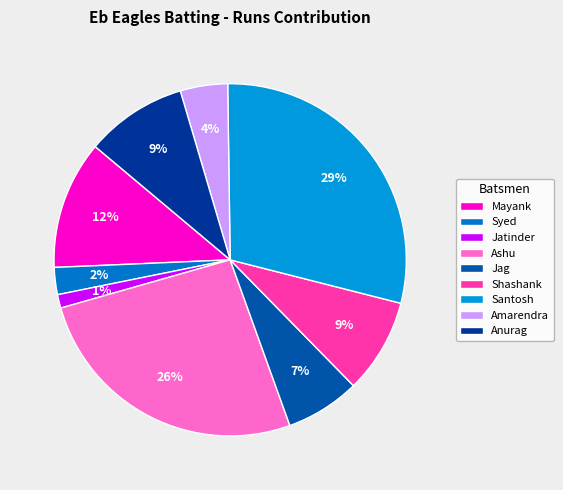

To the nearest percent, what is the average slice percentage?

11%